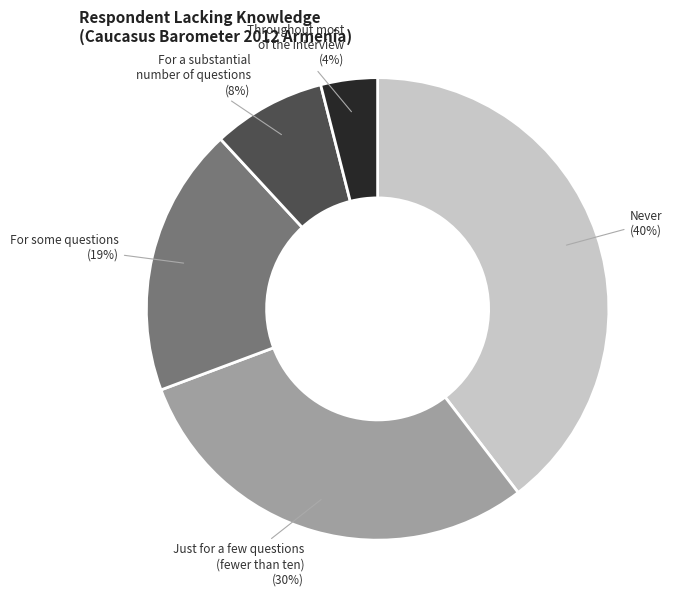

Is there any slice that represents more than half of the pie?

No